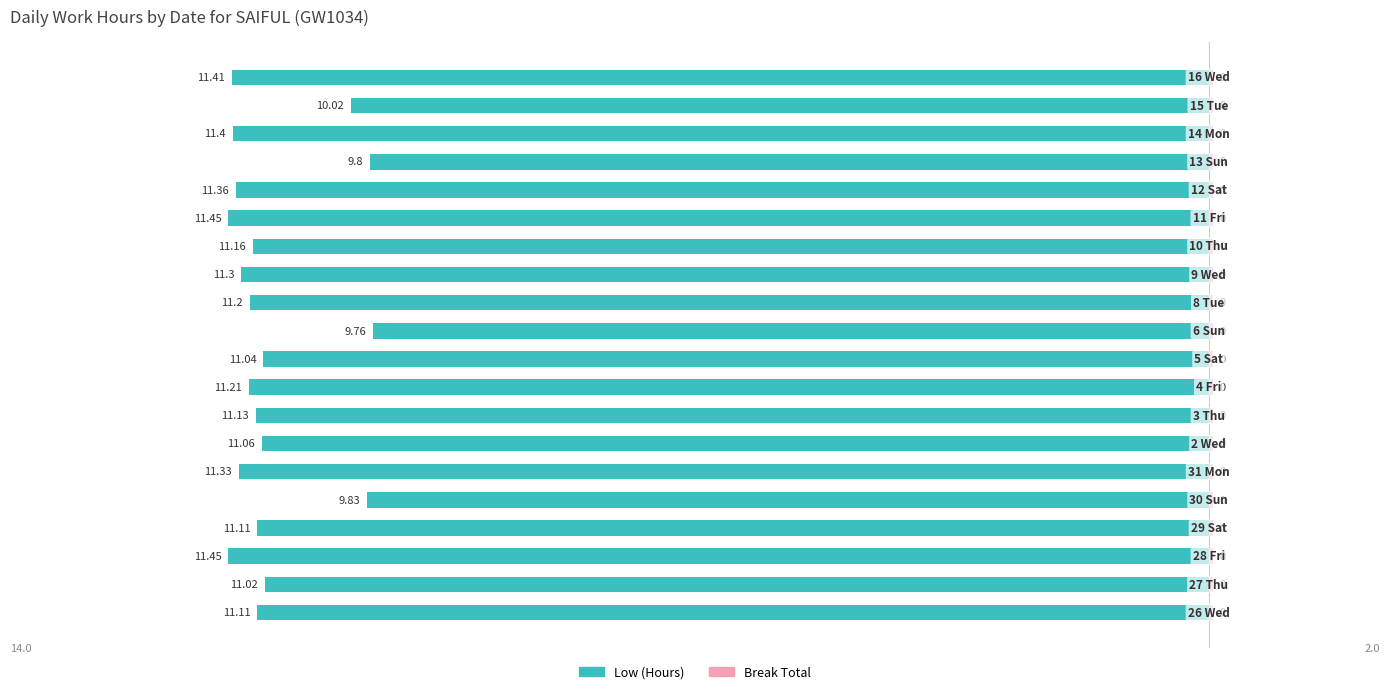

Reading left to right, transcribe all the data shown in this chart.

Low (Hours): 11.1	11.0	11.4	11.1	9.8	11.3	11.1	11.1	11.2	11.0	9.8	11.2	11.3	11.2	11.4	11.4	9.8	11.4	10.0	11.4
Break Total: 0.6	0.6	0.6	0.6	0.6	0.6	0.6	0.6	0.6	0.6	0.6	0.6	0.6	0.6	0.6	0.6	0.6	0.6	0.6	0.6